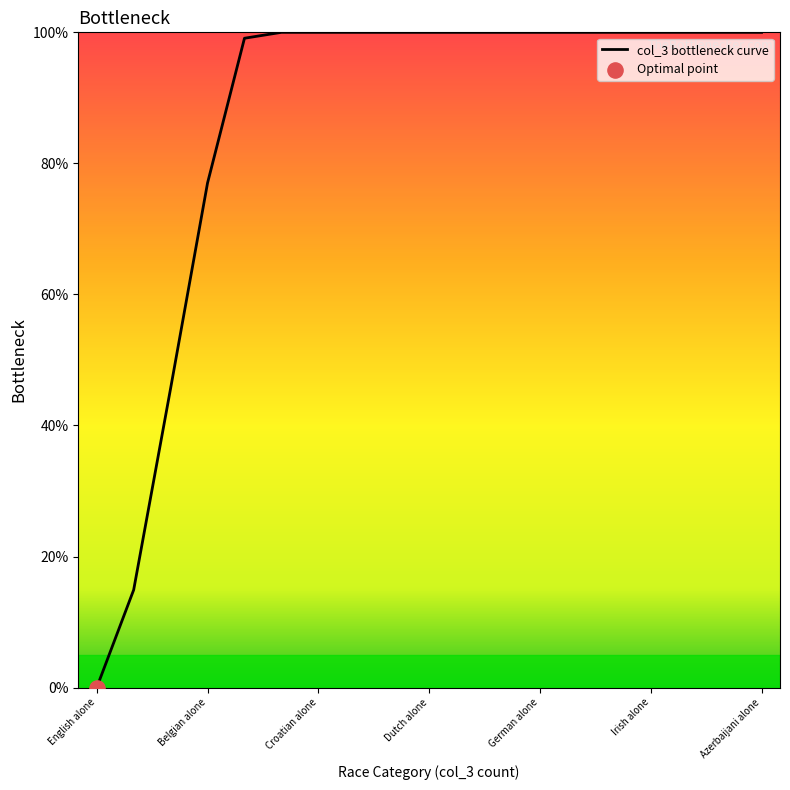

What is the maximum value shown in the chart?

100.0